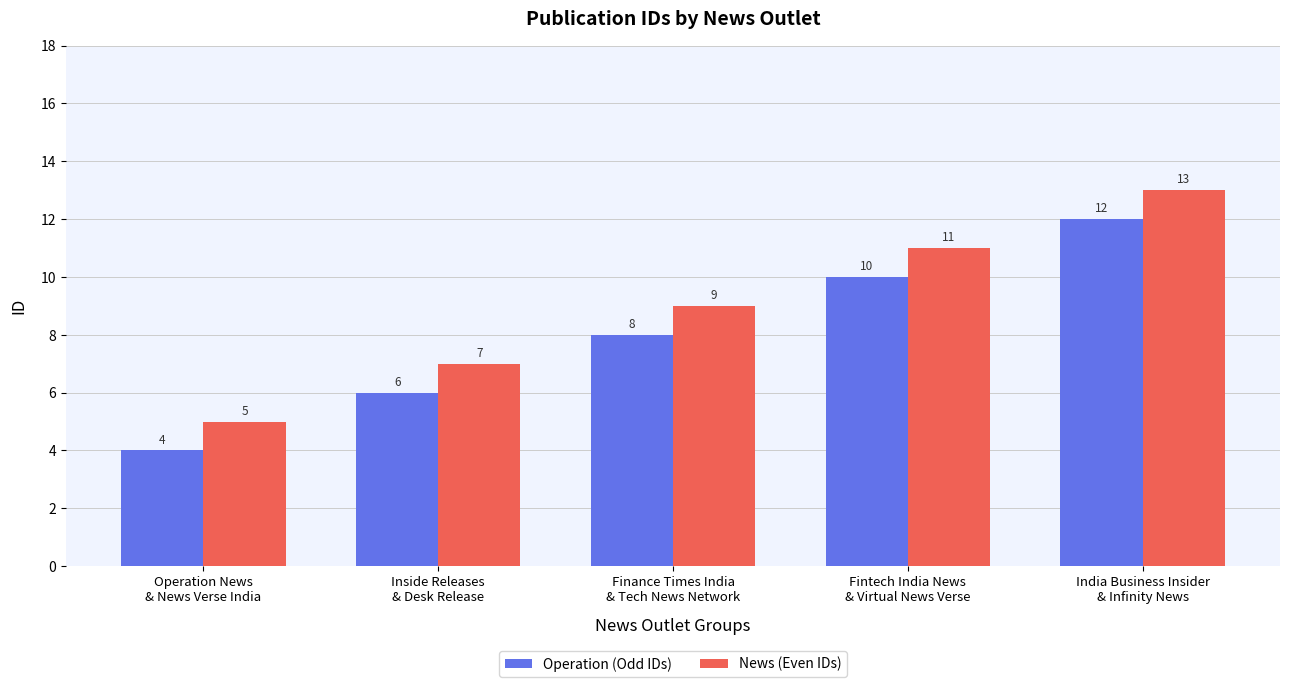

What are all the series names shown in the legend?

Operation (Odd IDs), News (Even IDs)